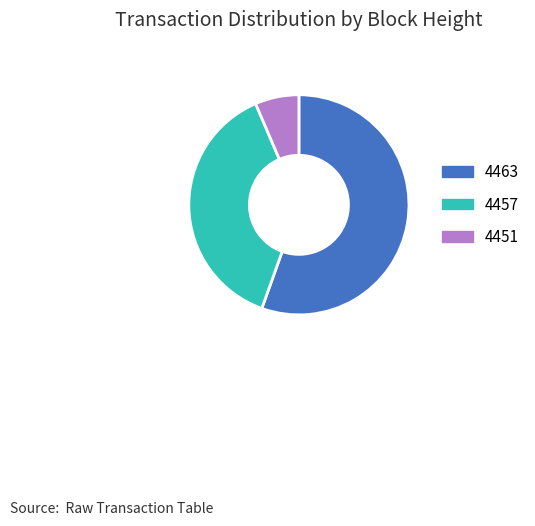

What is the largest slice in the pie chart?

4463